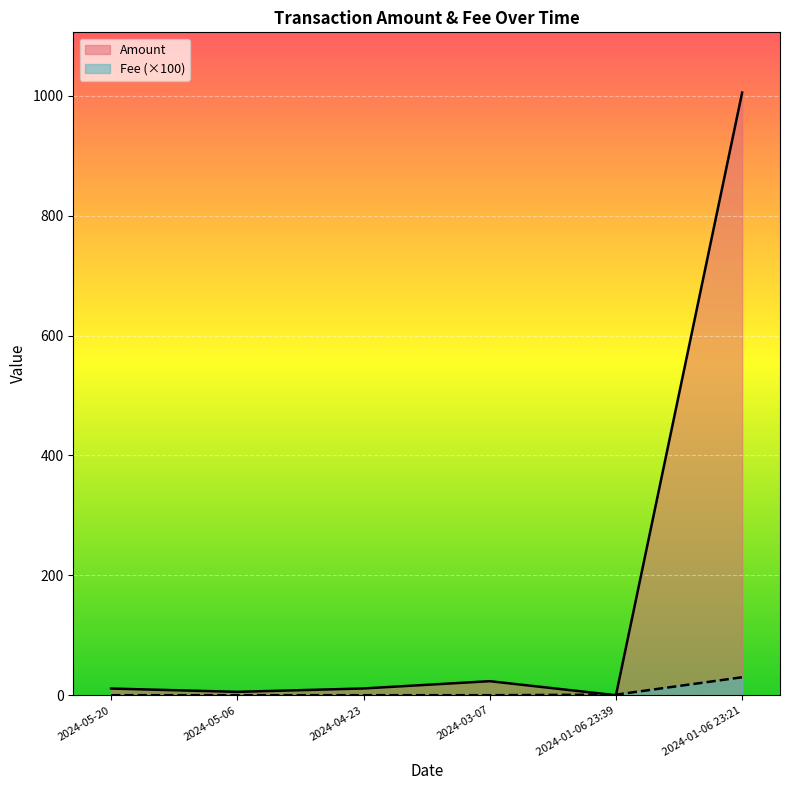

At which category does the chart reach its minimum across all series?

2024-01-06 23:39